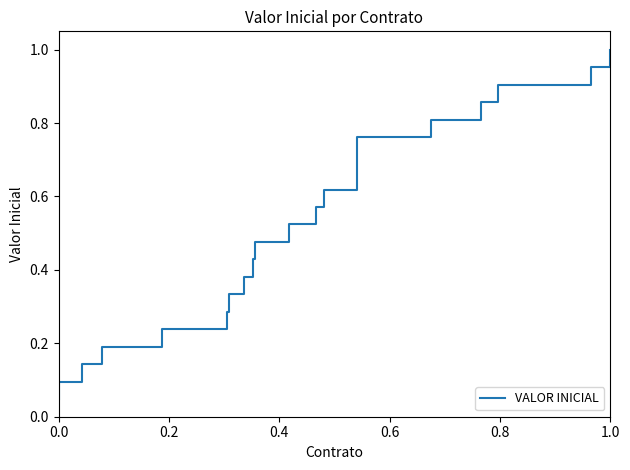

Does the chart display data point markers on the line(s)?

No